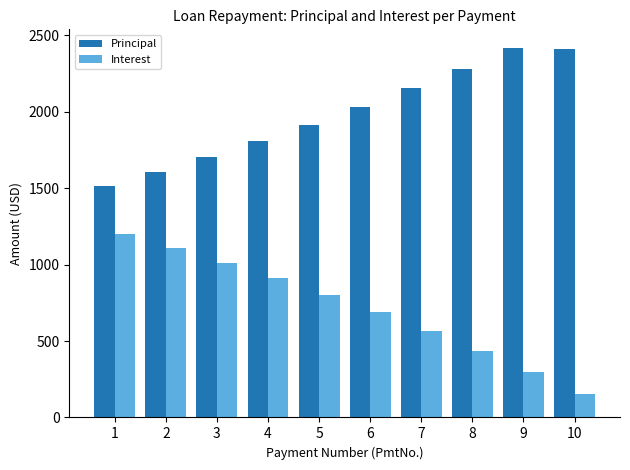

At 6, list the series in order from smallest to largest.

Interest, Principal